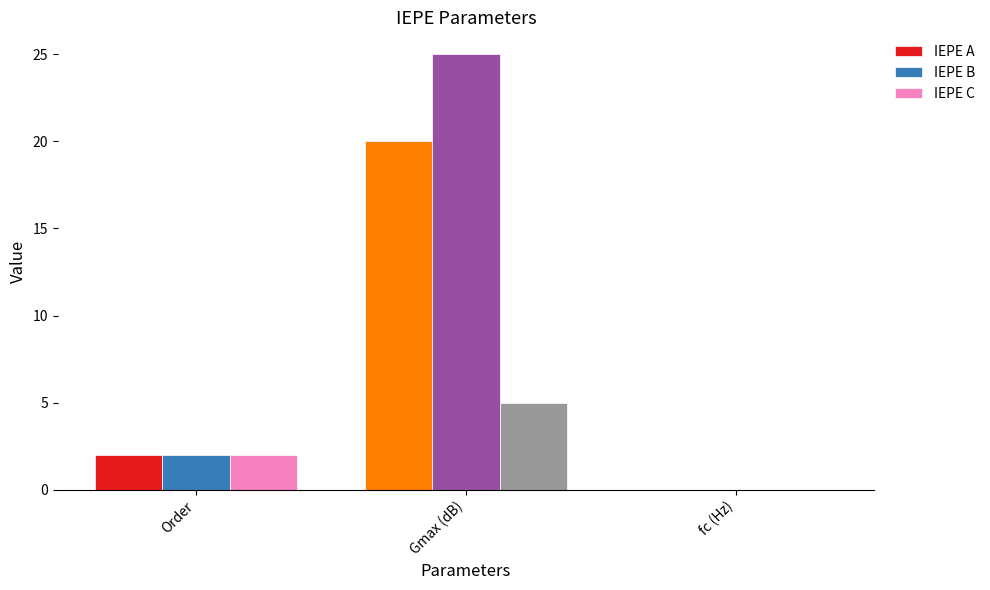

At which label does IEPE C first exceed 2?

Gmax (dB)